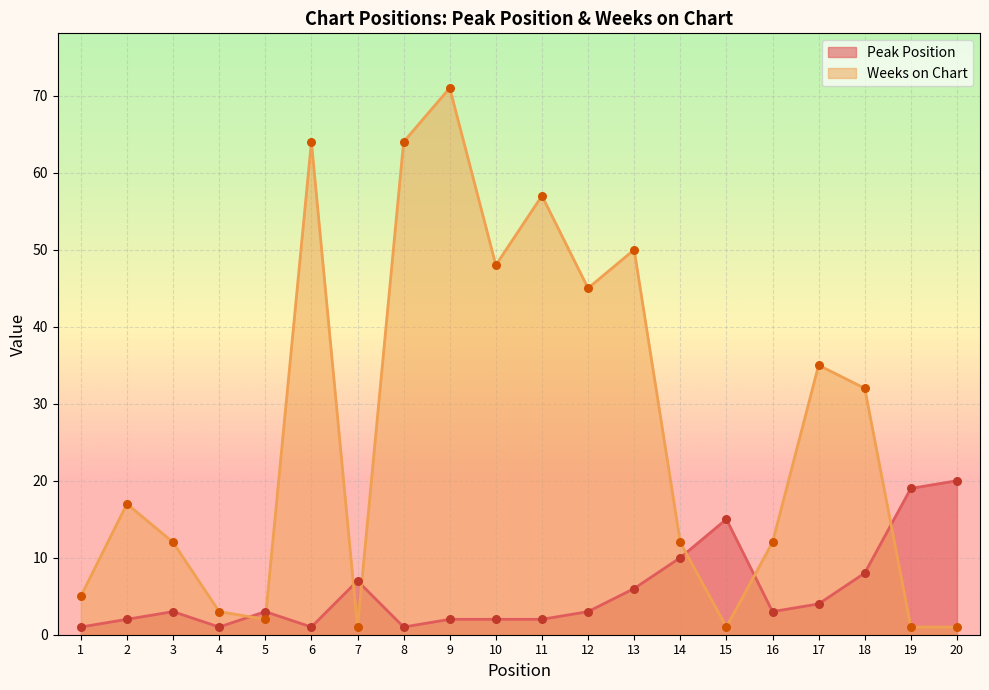

At how many categories does at least one series exceed 14?

13